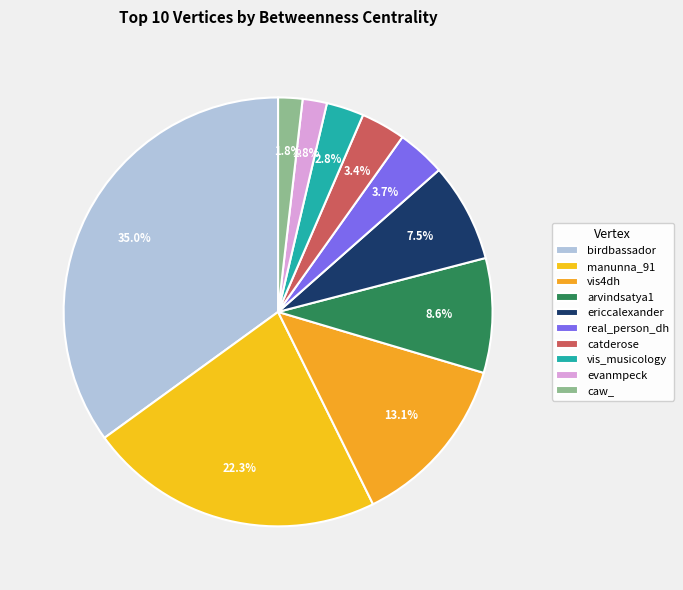

To the nearest percent, what portion does catderose represent?

3%